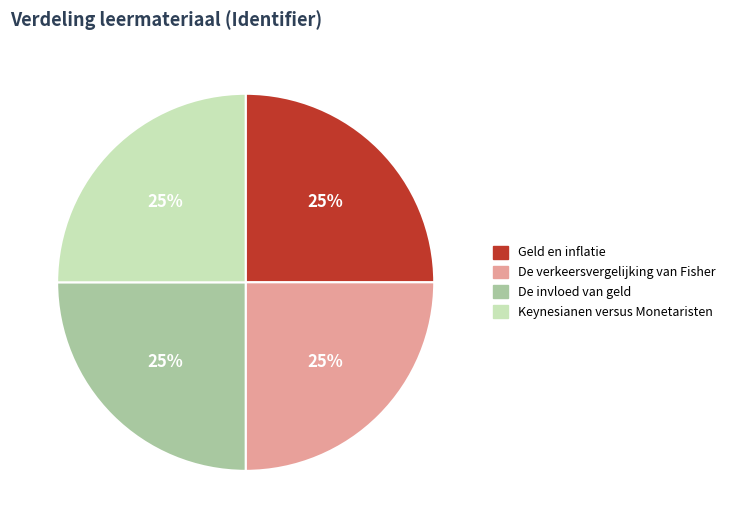

To the nearest percent, what is the average slice percentage?

25%